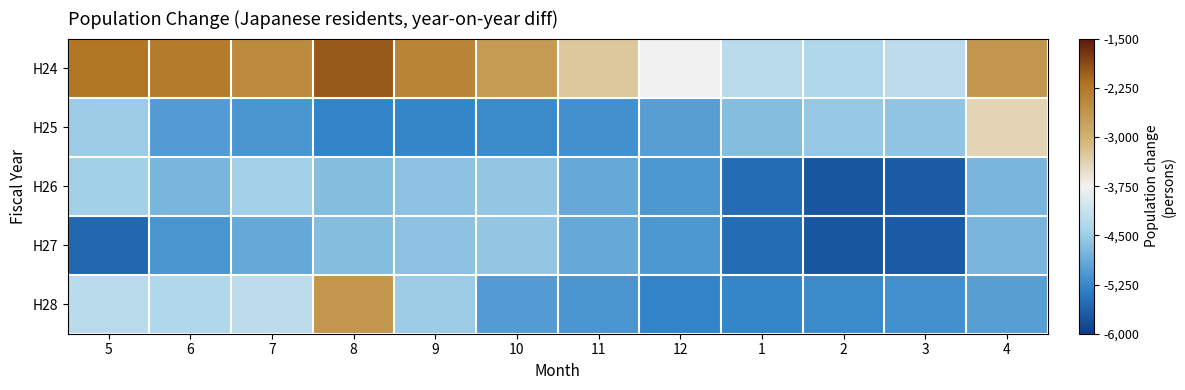

What is the smallest value displayed?

-5747